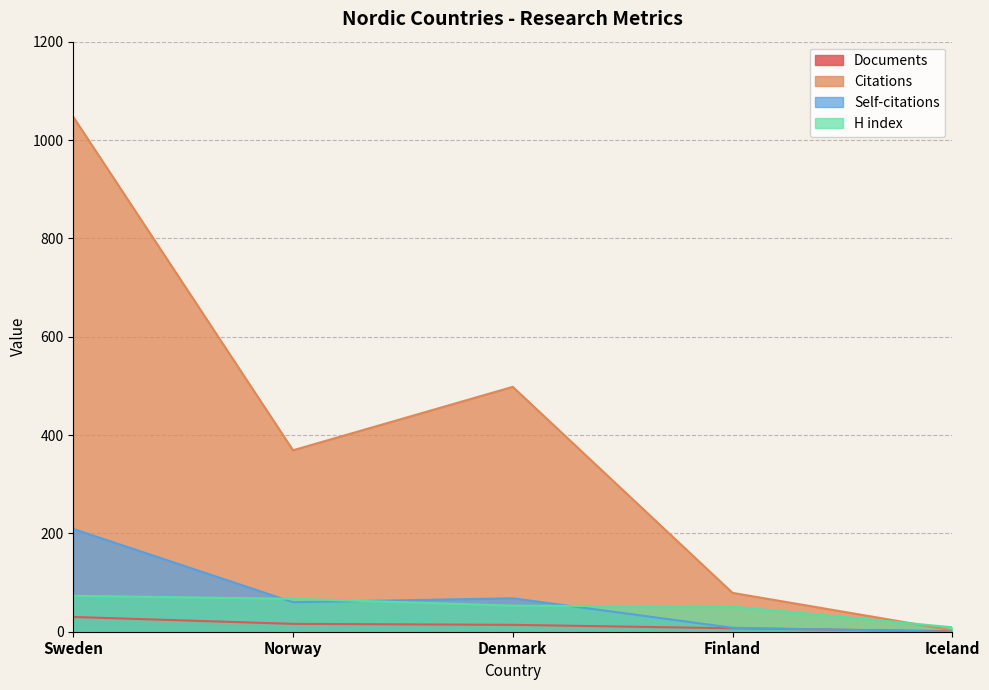

True or false: Documents has a value of 1 at Iceland.

True